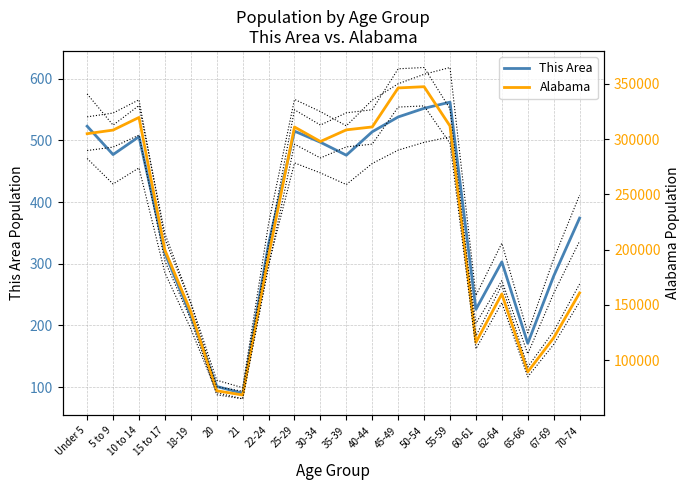

Rank the series by their maximum value, from lowest to highest.

This Area, Alabama